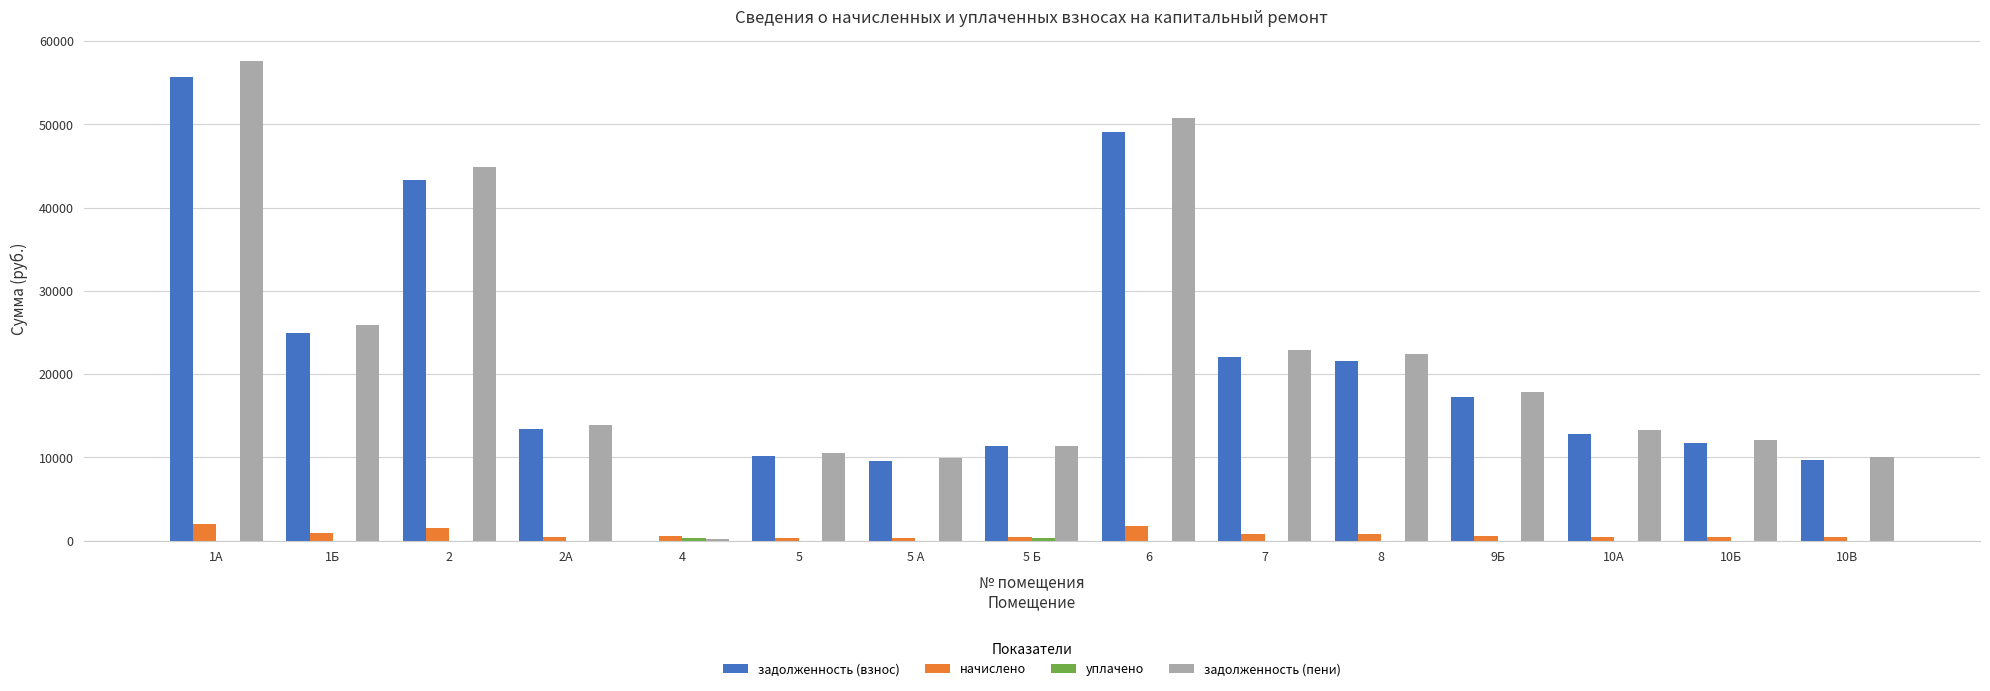

How many data points in задолженность (пени) are above 13909?

8